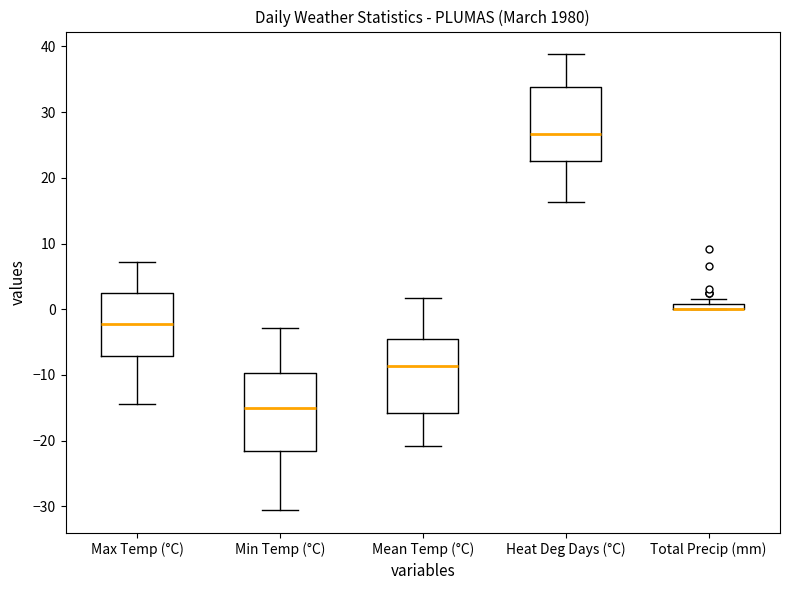

Where is the upper edge of the box for Heat Deg Days (°C) on the y-axis? The values are not printed on the chart, so give them approximately, as read against the axis.

34